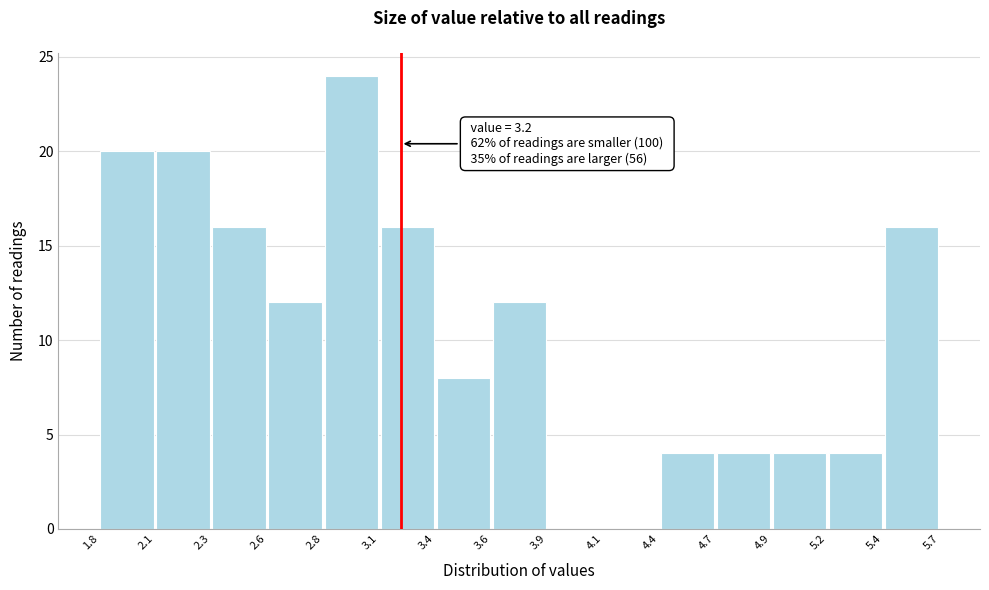

Which range on the x-axis has the tallest bar?

2.8 to 3.1